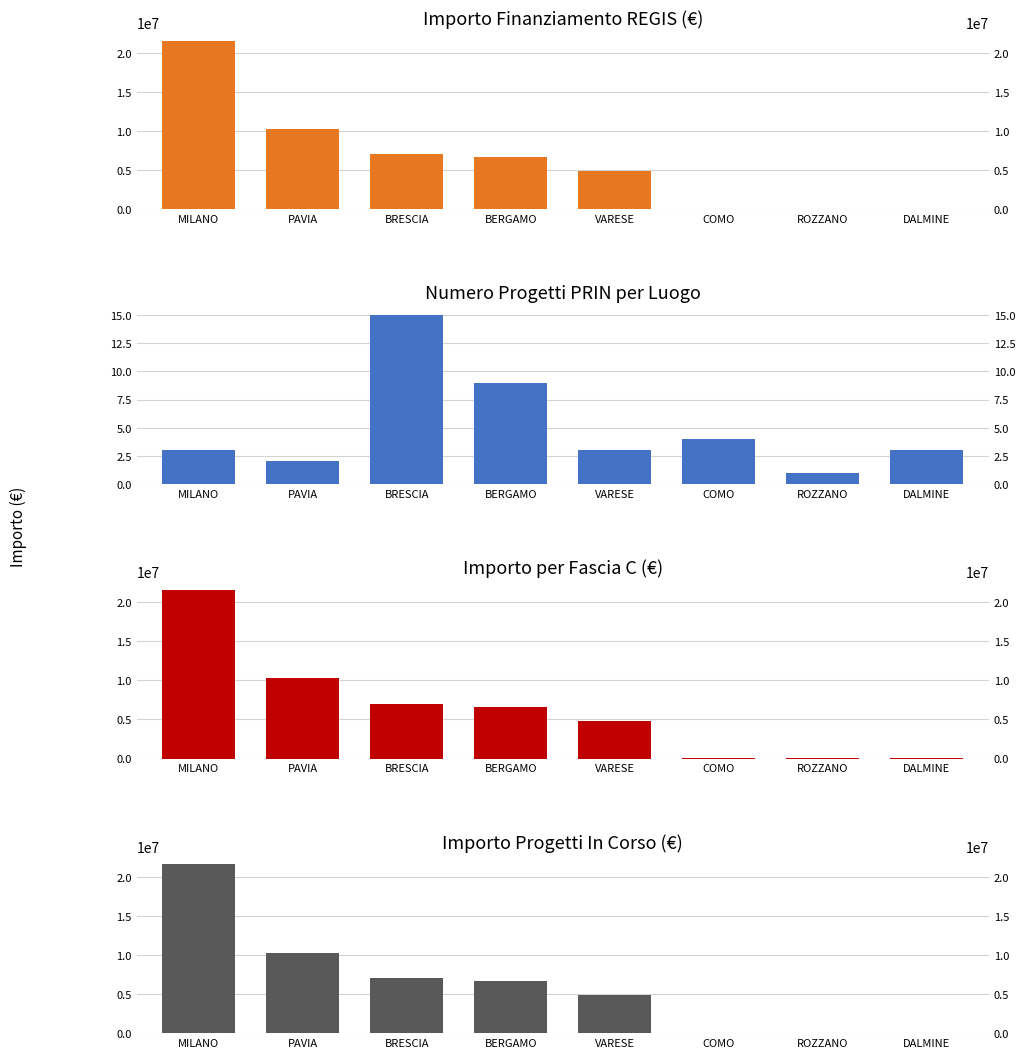

The Fascia C series shows 21615132.0 at MILANO. True or false?

True